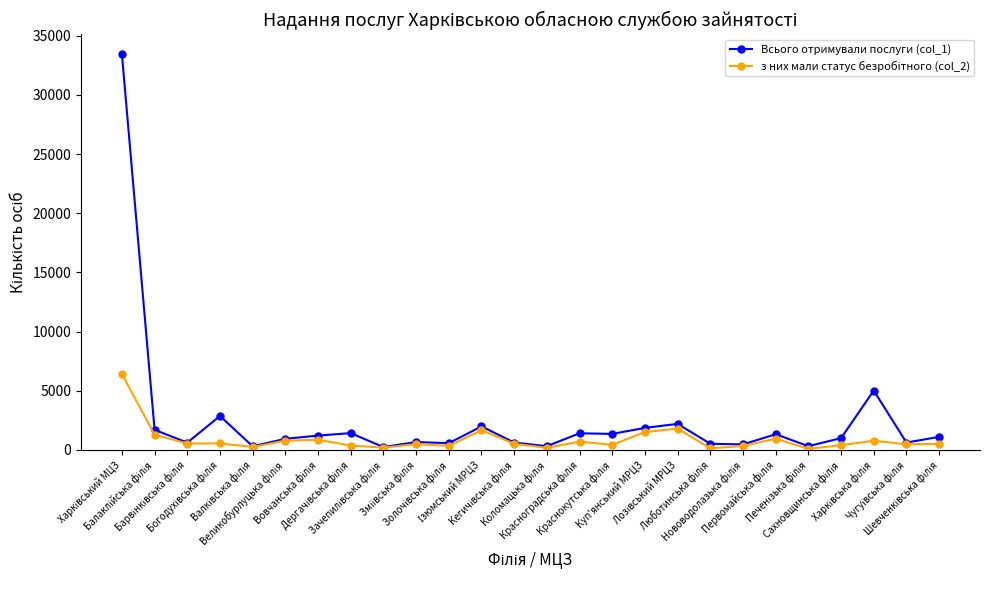

Which series has the widest spread of values?

Всього отримували послуги (col_1)